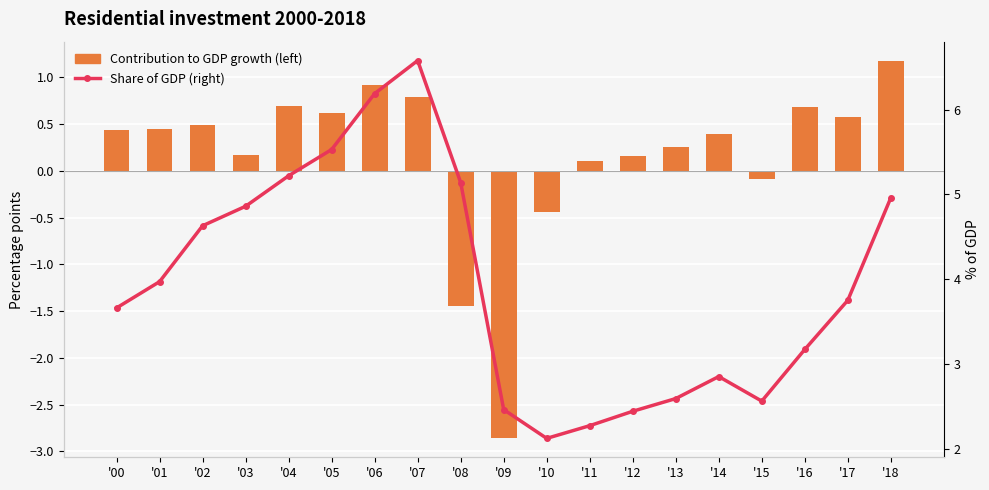

Reading left to right, transcribe all the data shown in this chart.

Contribution to GDP growth (left): '00=0.4	'01=0.5	'02=0.5	'03=0.2	'04=0.7	'05=0.6	'06=0.9	'07=0.8	'08=-1.4	'09=-2.9	'10=-0.4	'11=0.1	'12=0.2	'13=0.3	'14=0.4	'15=-0.1	'16=0.7	'17=0.6	'18=1.2
Share of GDP (right): '00=3.7	'01=4.0	'02=4.6	'03=4.9	'04=5.2	'05=5.5	'06=6.2	'07=6.6	'08=5.1	'09=2.5	'10=2.1	'11=2.3	'12=2.4	'13=2.6	'14=2.9	'15=2.6	'16=3.2	'17=3.8	'18=5.0